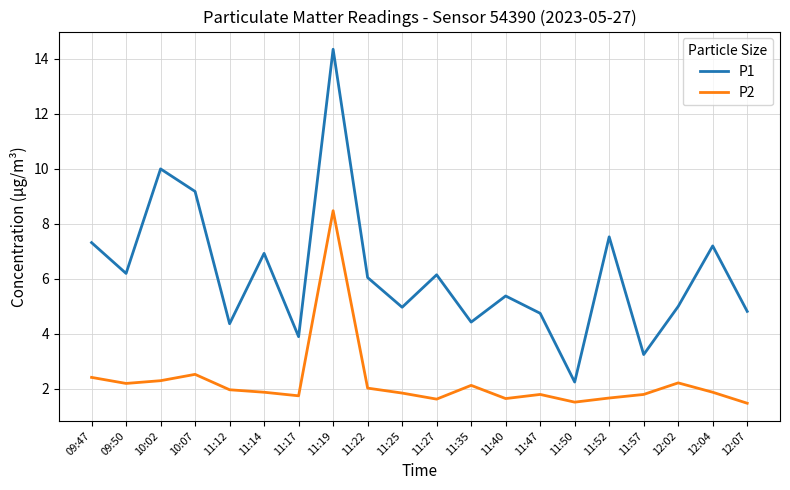

Rank the series at 11:22 from highest to lowest value.

P1, P2